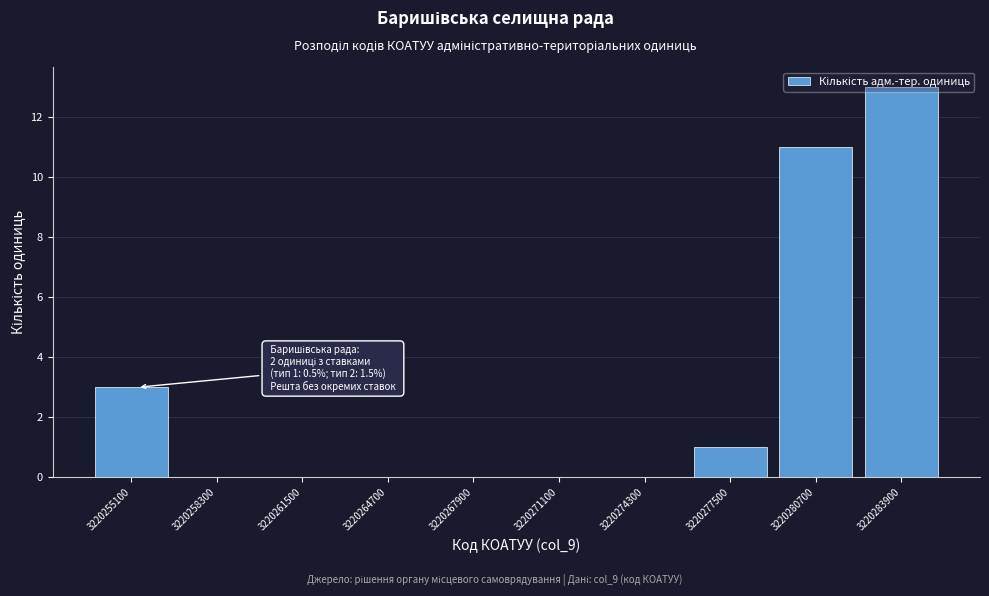

What is the maximum value shown in the chart?

13